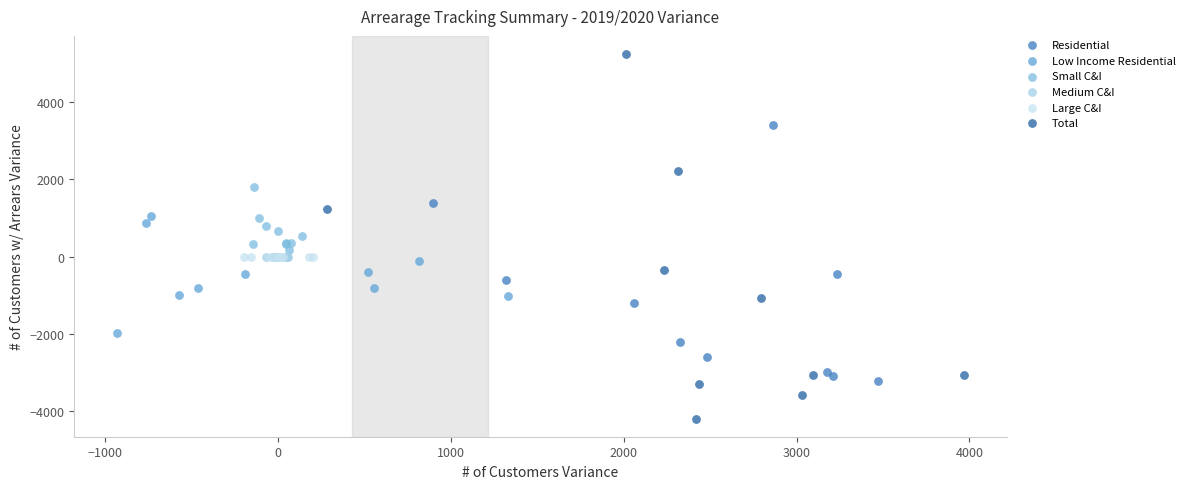

Which series reaches the maximum Y coordinate?

Total